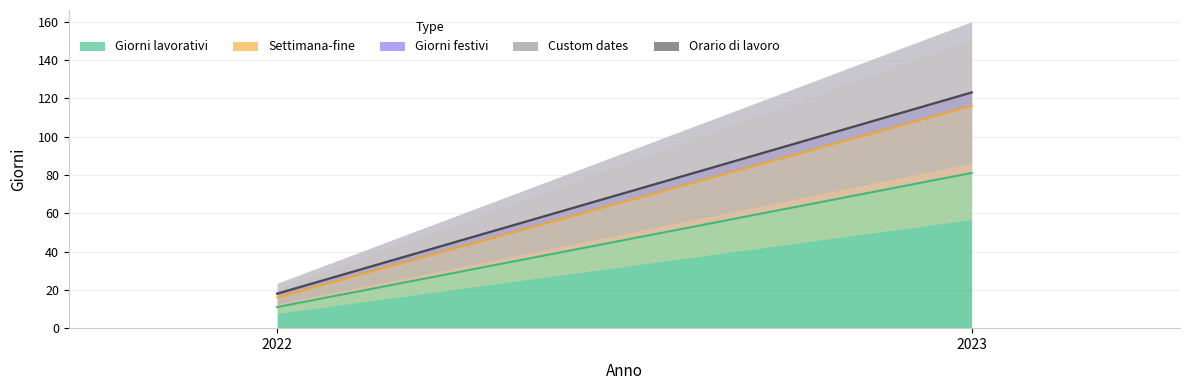

Which has a higher value, 2023 or 2022?

2023